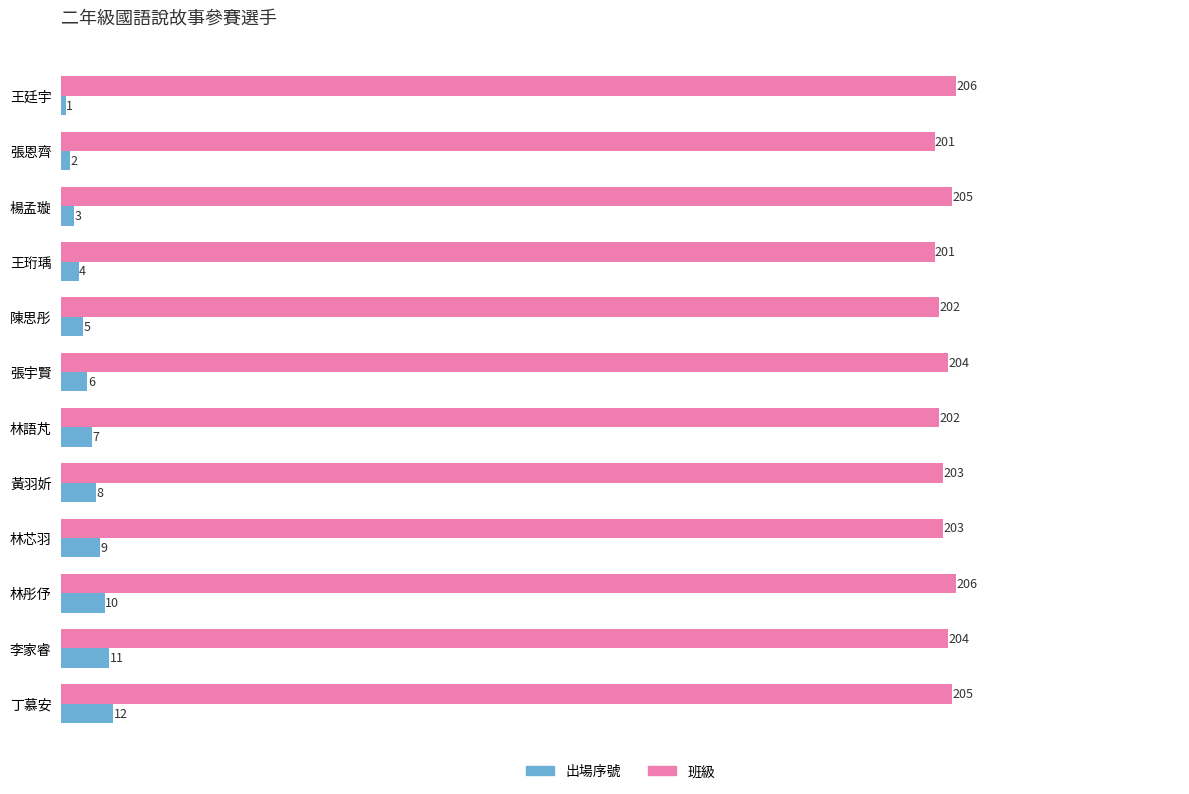

Which series has the largest range (max minus min)?

出場序號